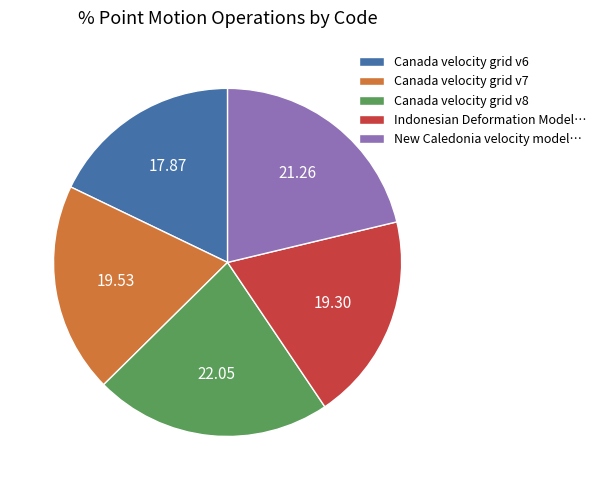

Between Canada velocity grid v7 and Canada velocity grid v8, which is larger?

Canada velocity grid v8